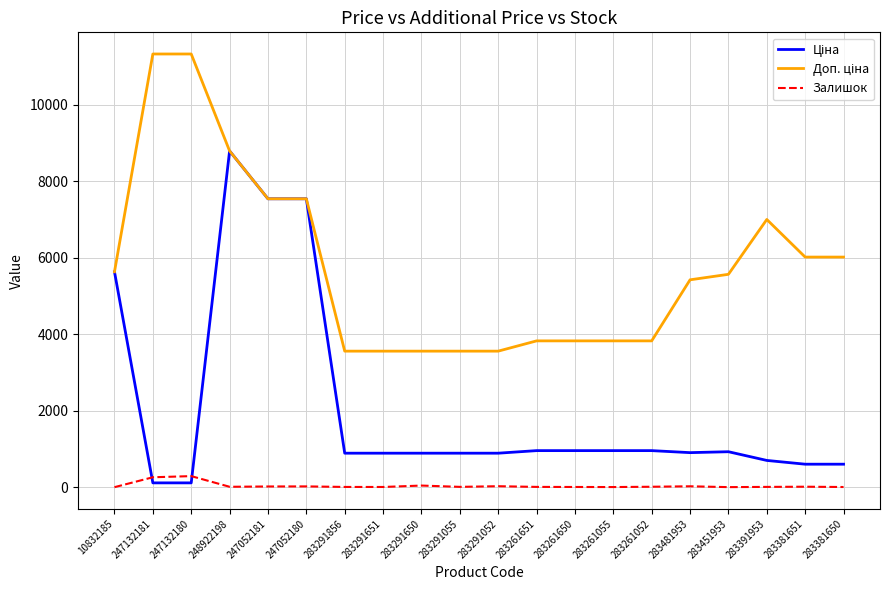

What is the maximum value shown in the chart?

11334.0